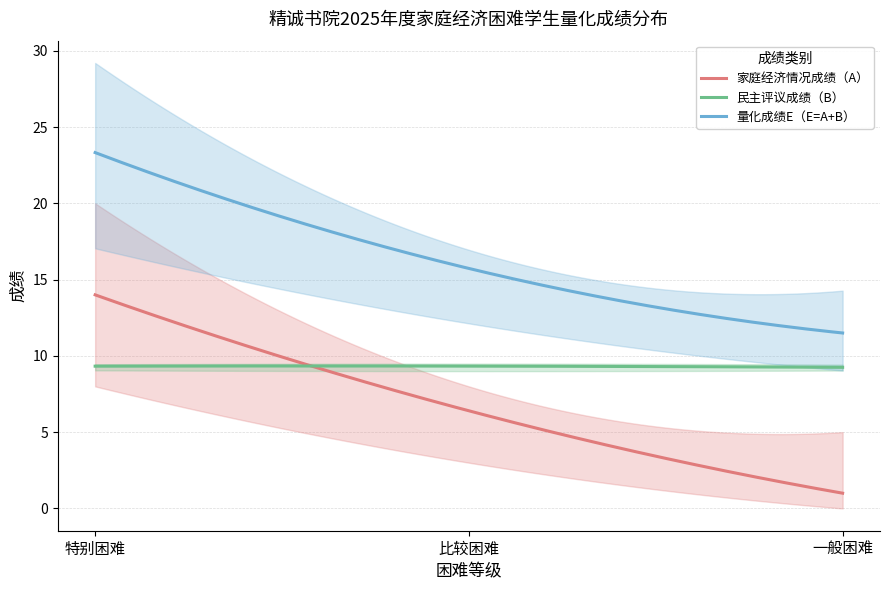

At which label is 家庭经济情况成绩（A） closest to 7?

比较困难